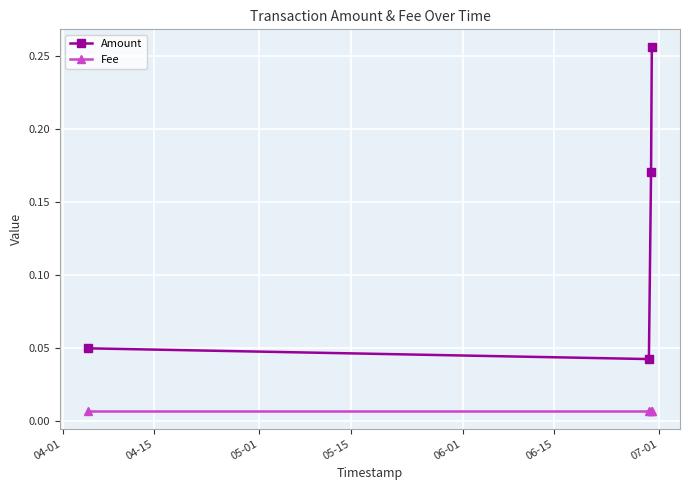

True or false: Amount has more than 2 points higher than both neighbors.

False